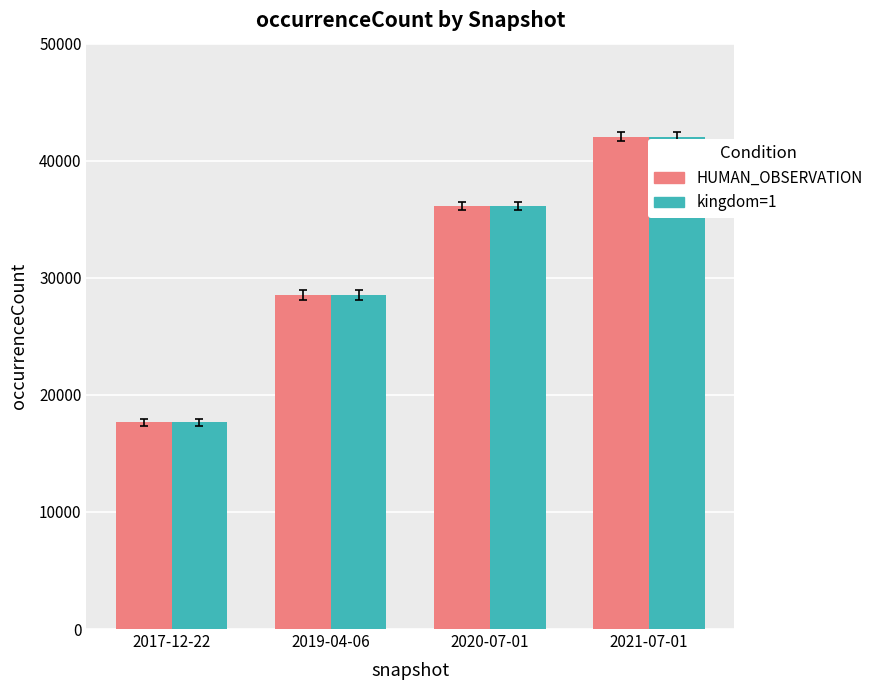

What is the difference between the HUMAN_OBSERVATION values at 2017-12-22 and 2020-07-01?

18466